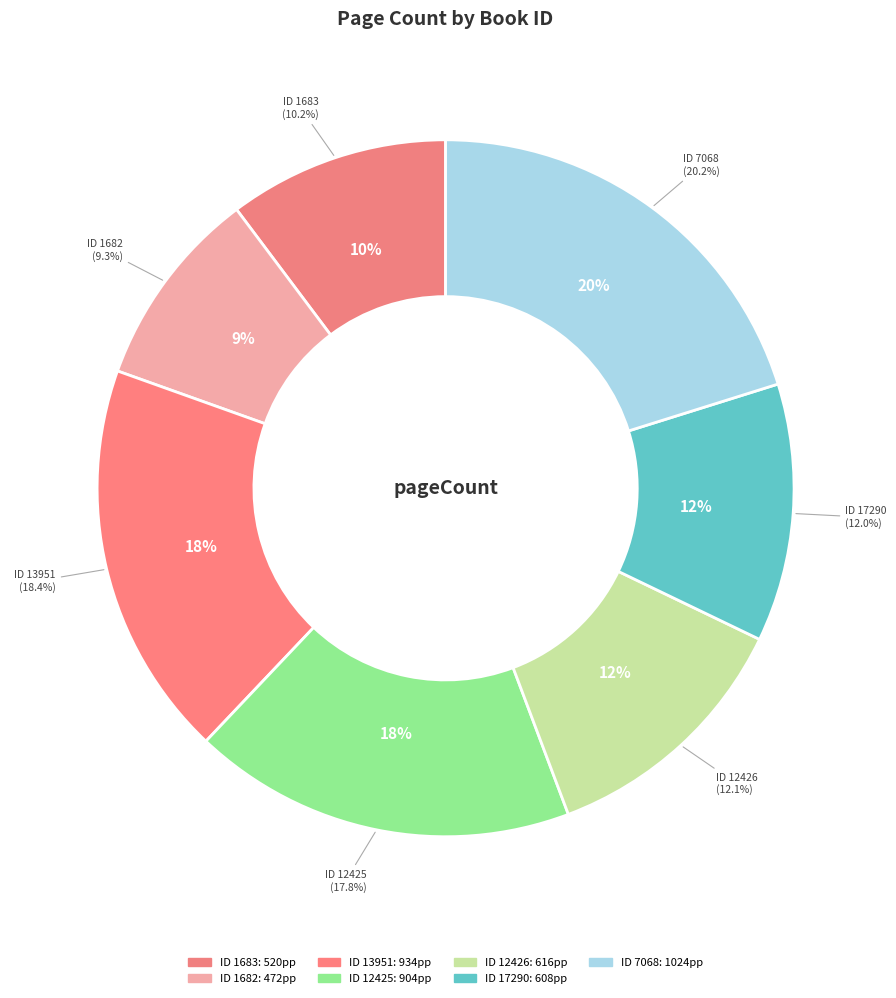

To the nearest percent, what is the combined percentage of 13951 and 12426?

31%